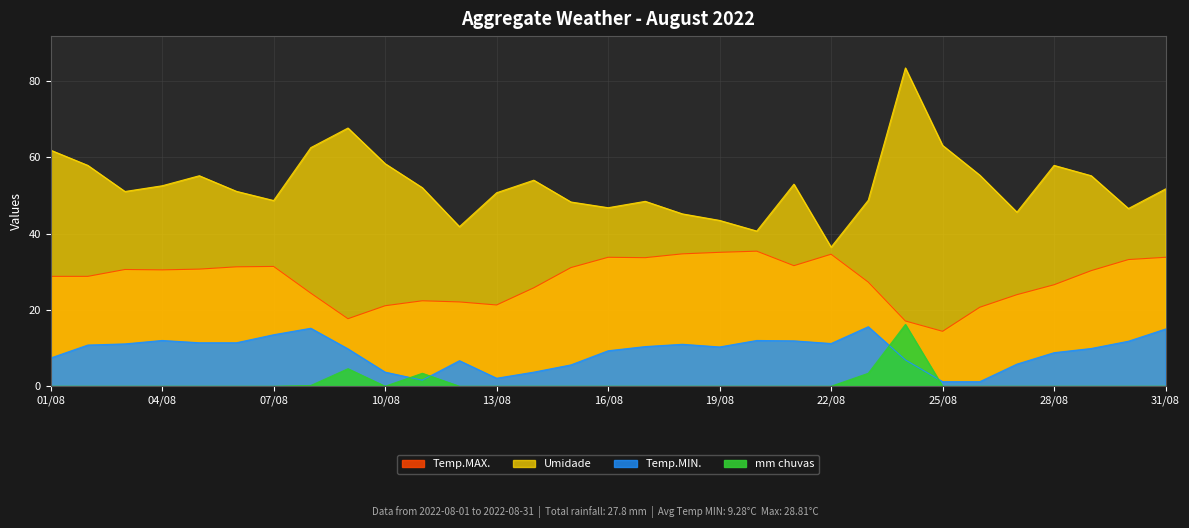

Rank the series at 16/08 from lowest to highest value.

mm chuvas, Temp.MIN., Temp.MAX., Umidade